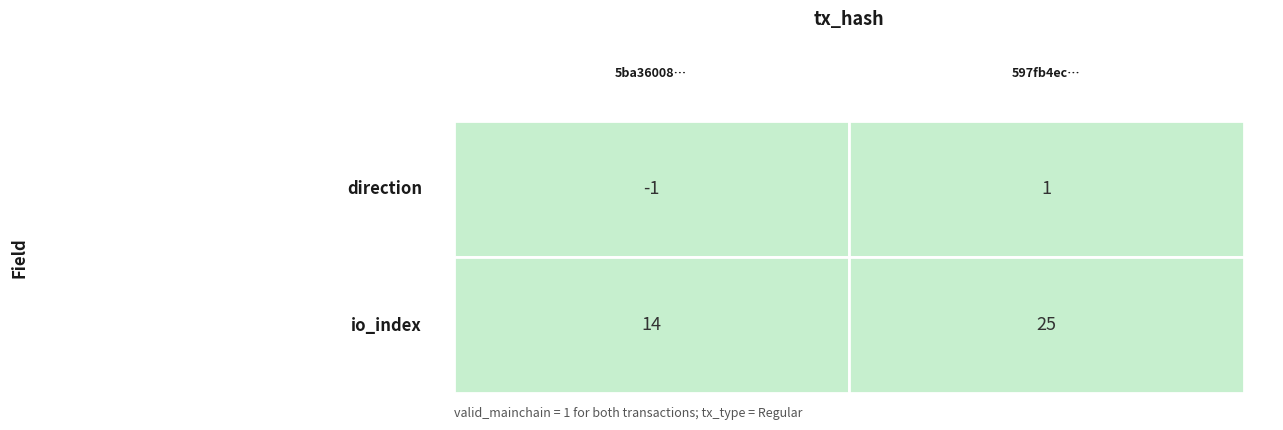

The value of 597fb4ecda9bedc940856c7b7d349036aa68ffd at 1 is 25. True or false?

True